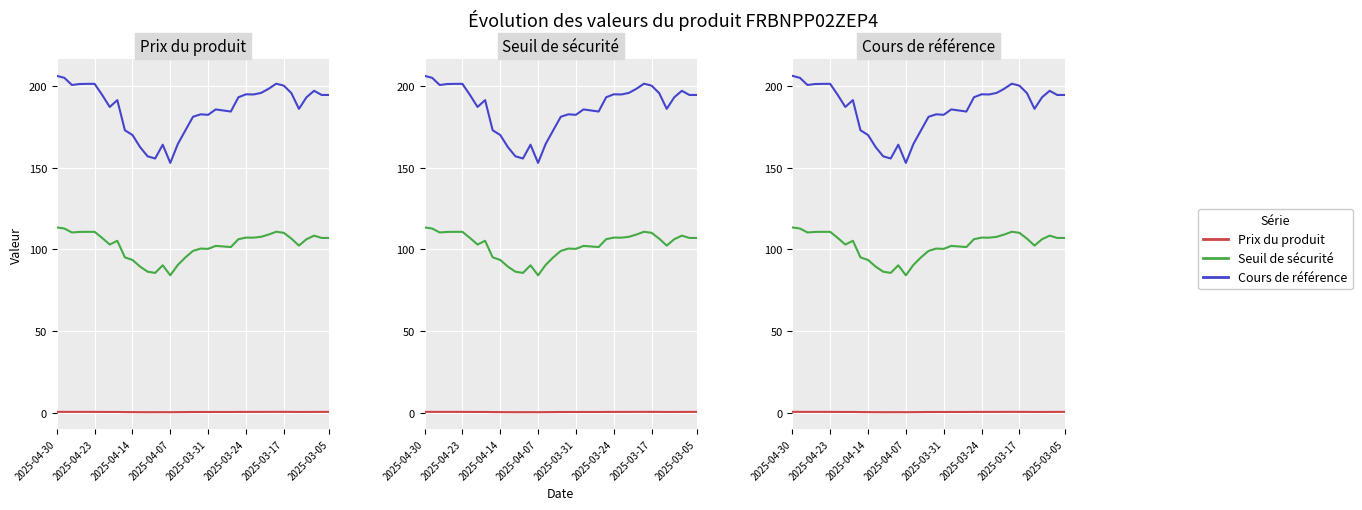

What is the sum of the Cours de référence values at 23 and 12?

341.3